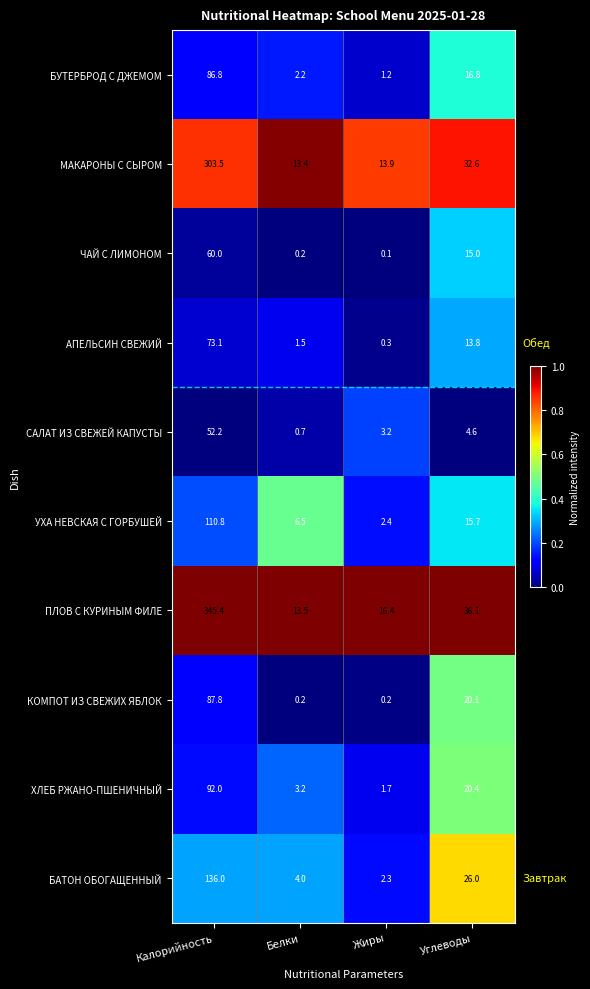

What is the difference between the highest and lowest values at Жиры?

16.3